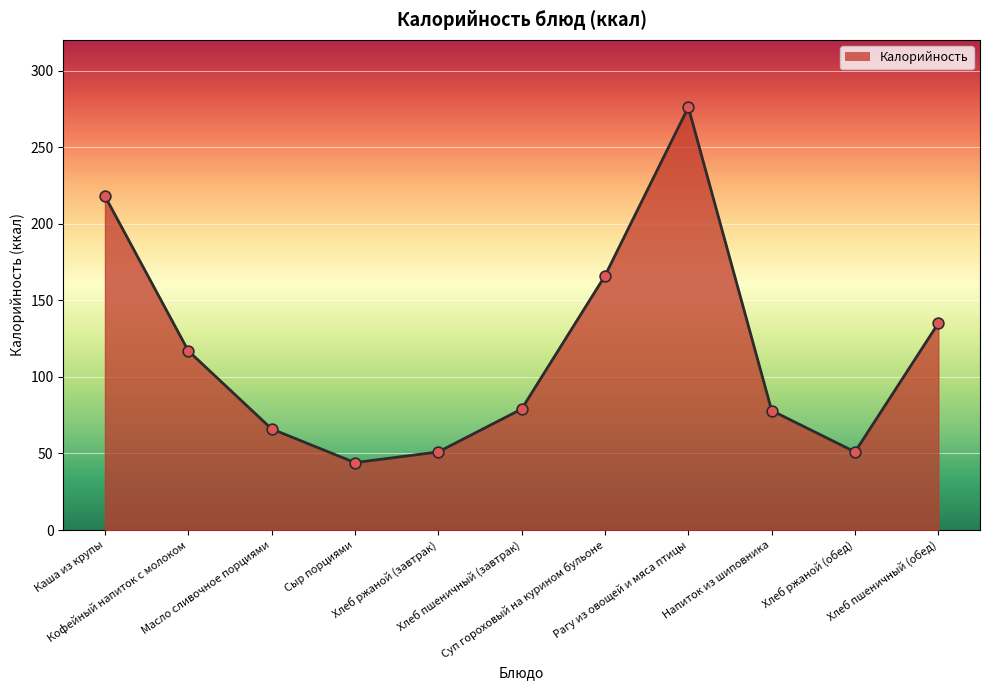

Between Масло сливочное порциями and Хлеб ржаной (обед), which is larger?

Масло сливочное порциями